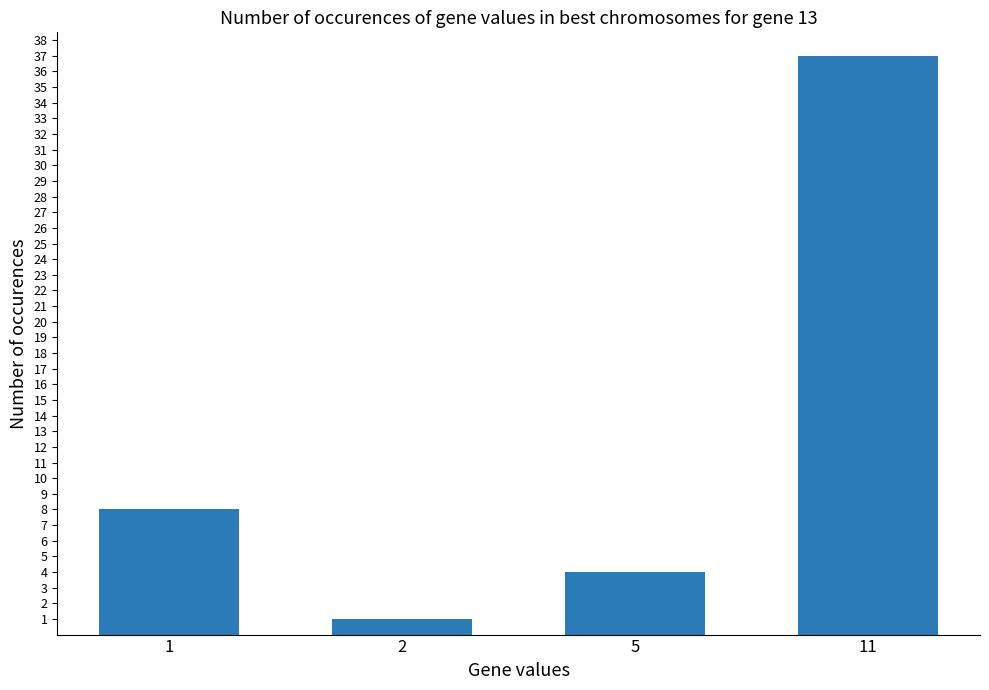

What is the value of the 2nd bar from the left?

1